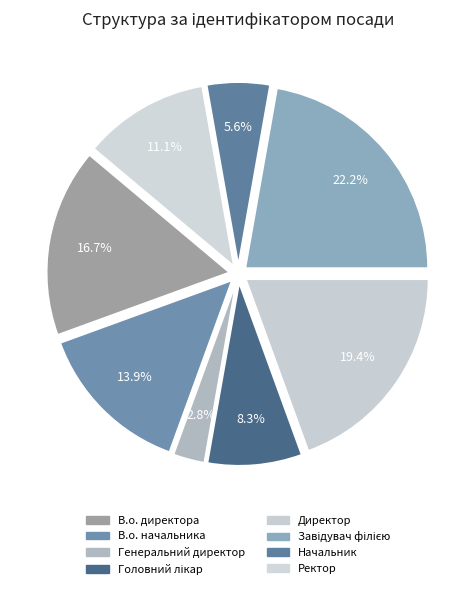

What is the total percentage of Директор and В.о. директора?

36.1%